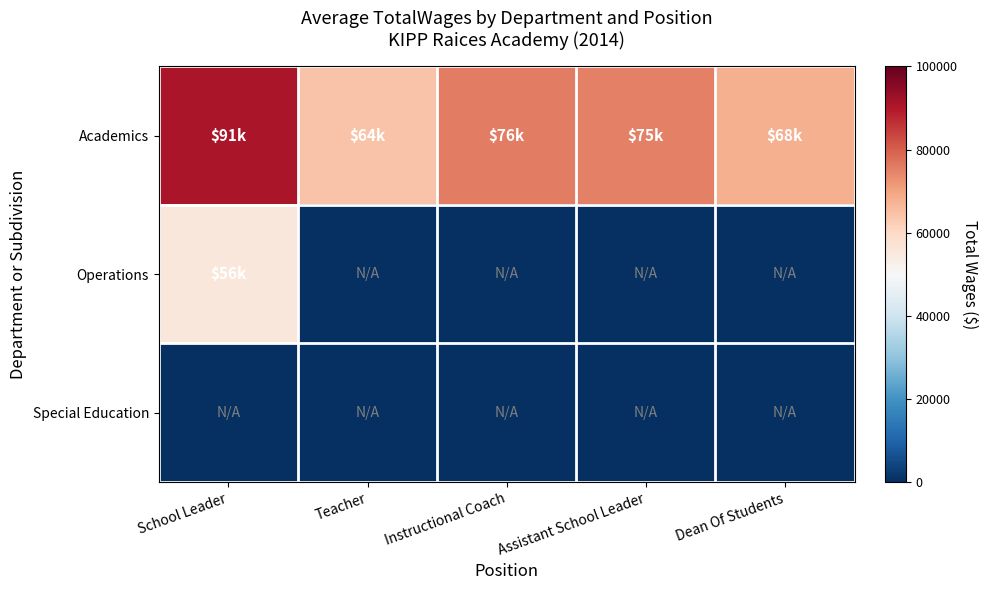

Between School Leader and Teacher, which is larger?

School Leader